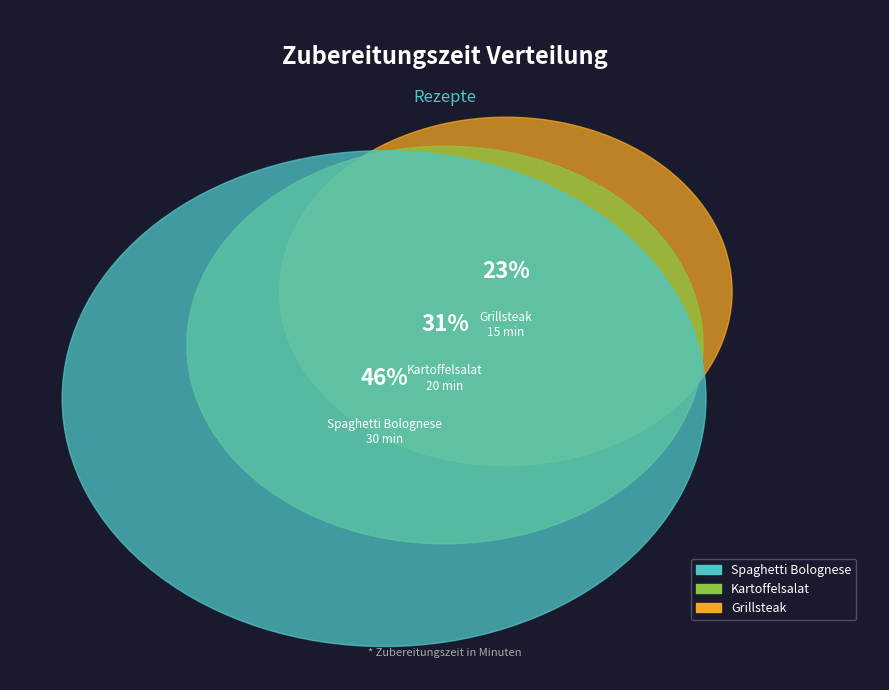

What percentage is the Spaghetti Bolognese slice, to the nearest percent?

46%